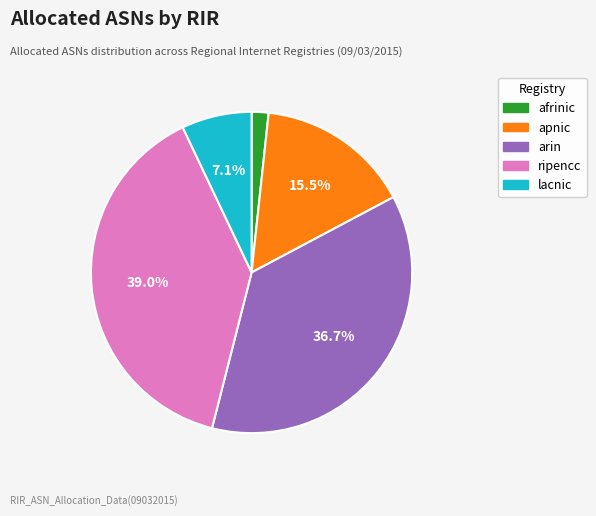

Between ripencc and apnic, which is larger?

ripencc